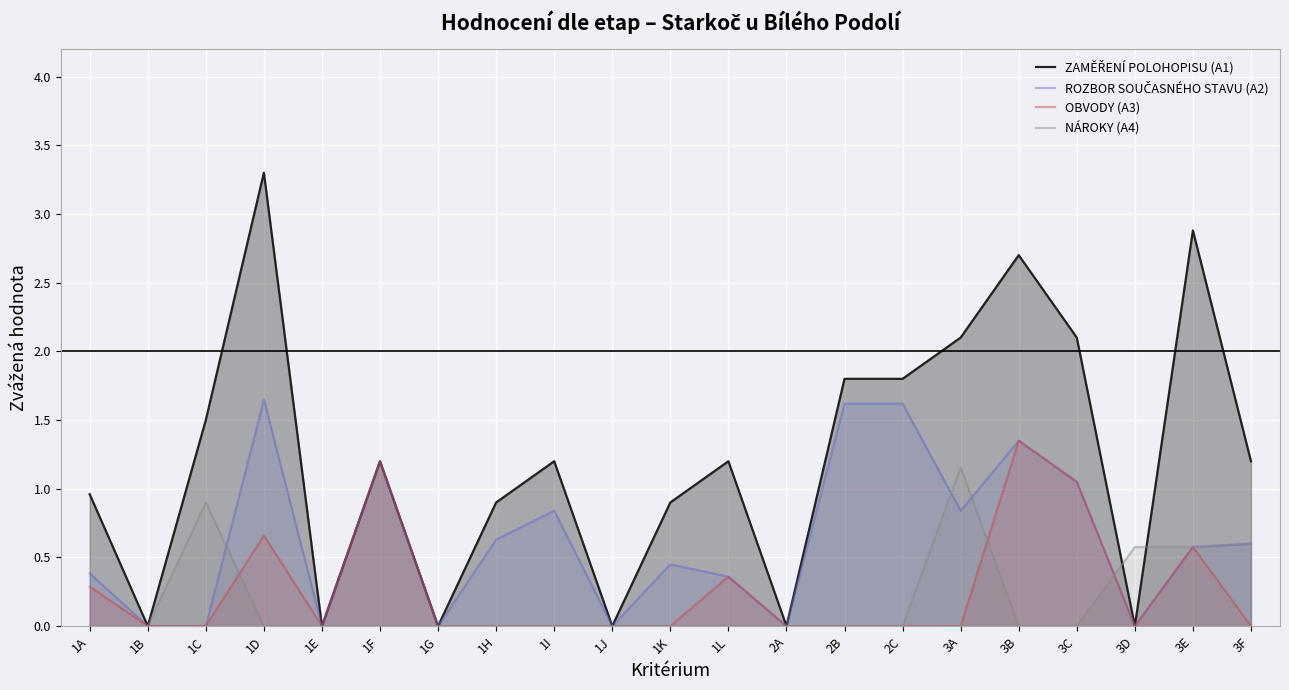

How many data points in ZAMĚŘENÍ POLOHOPISU (A1) are less than 1?

9